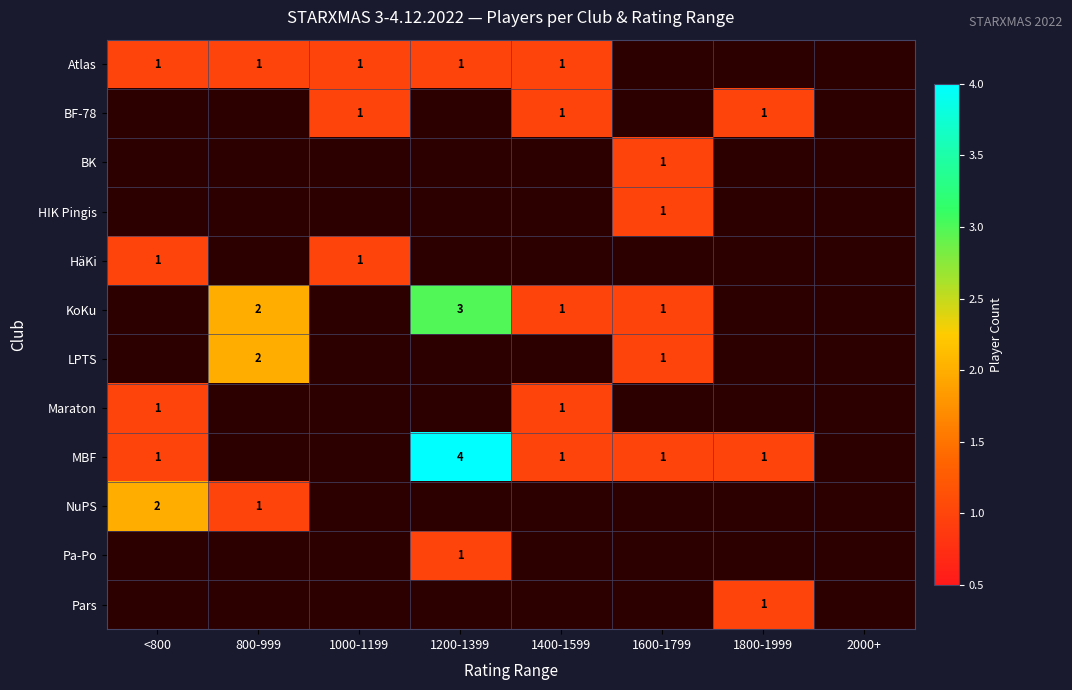

Which series has the largest range (max minus min)?

MBF